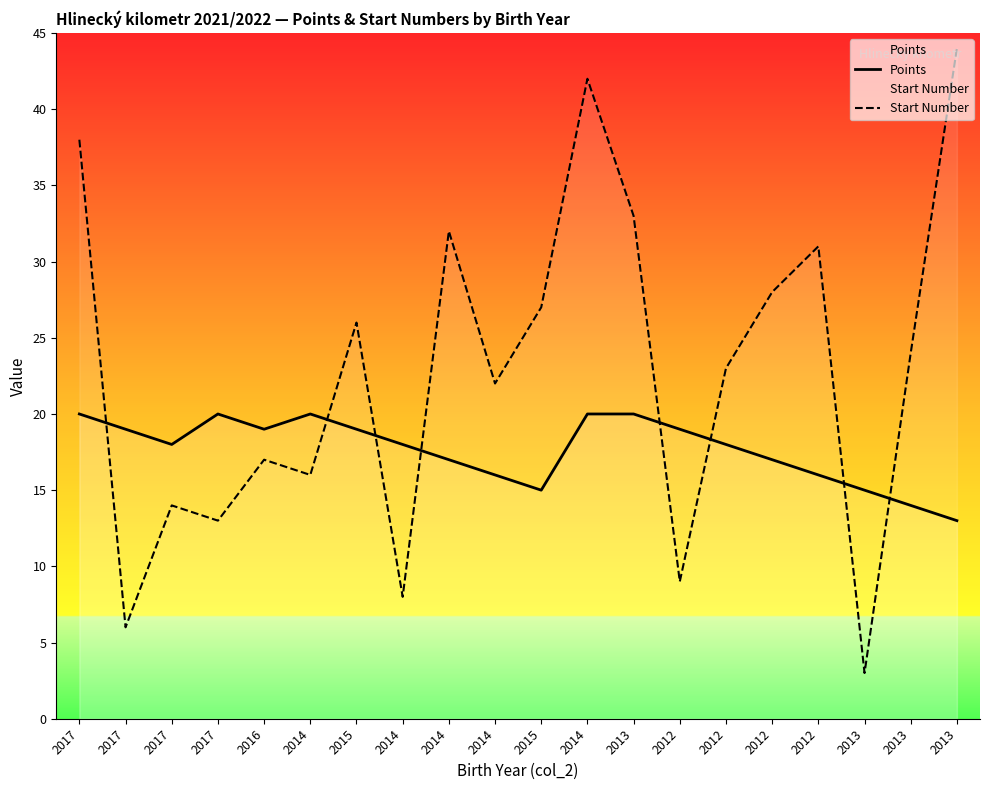

What is the value of the Start Number point at the 13th from the left?

33